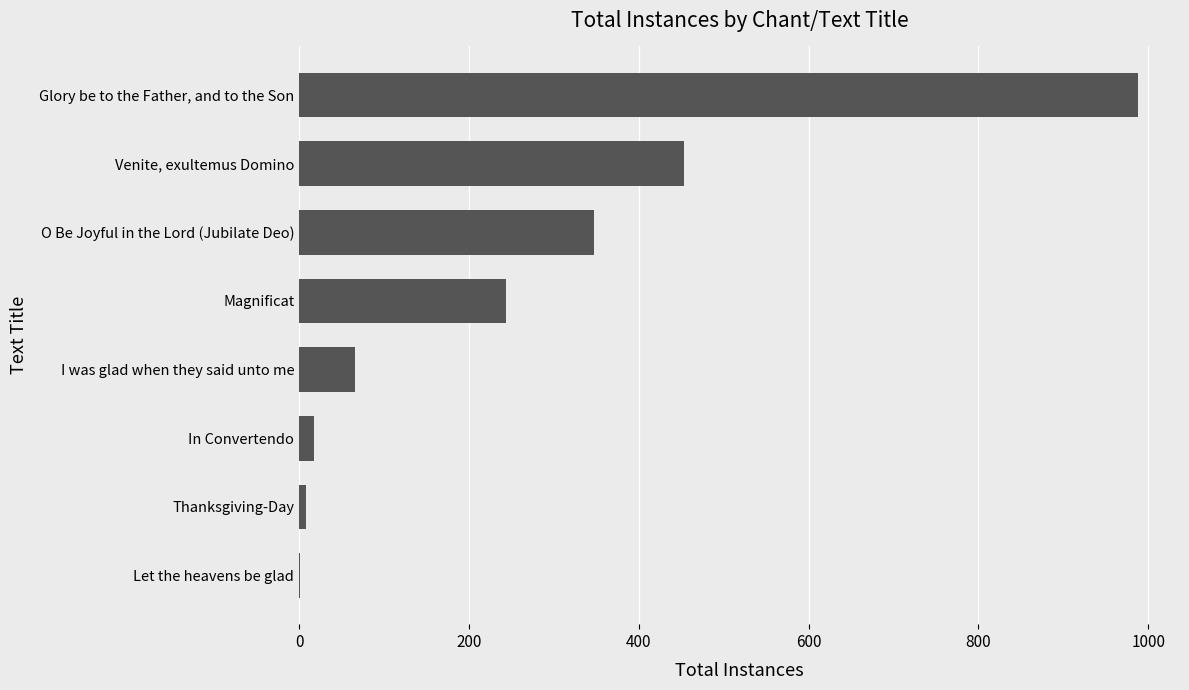

Which label corresponds to the largest value in the chart?

Glory be to the Father, and to the Son